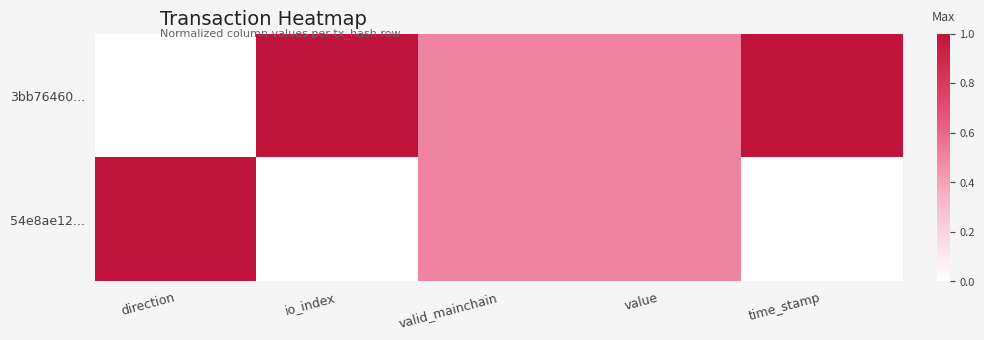

Count the number of data series in this chart.

2